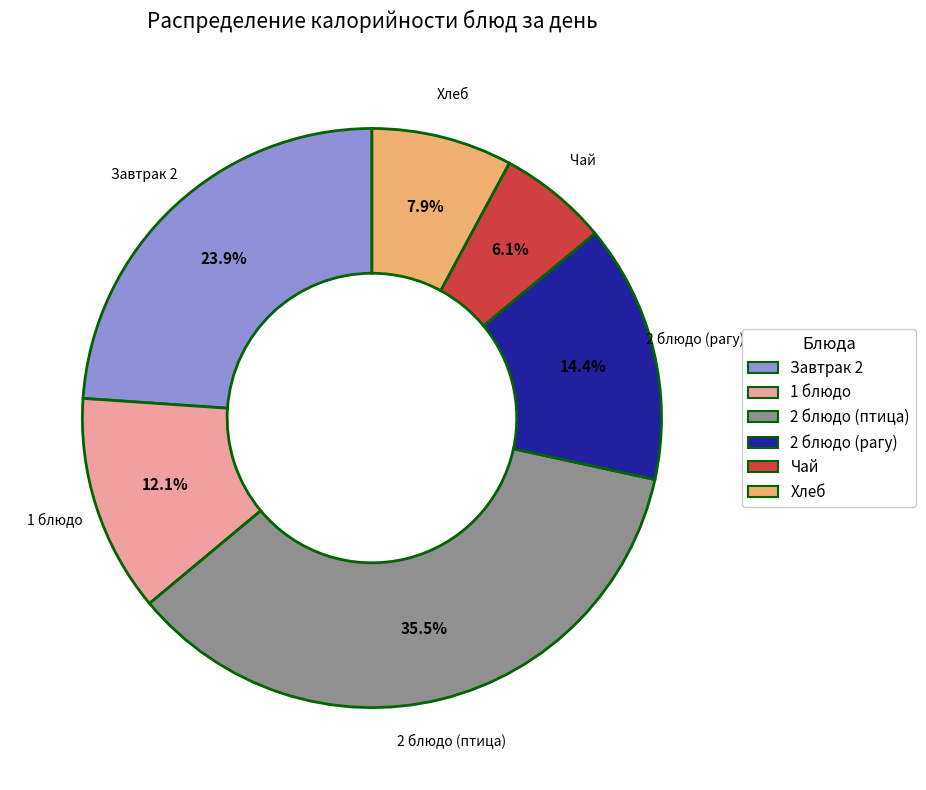

True or false: Хлеб accounts for 15% of the total.

False